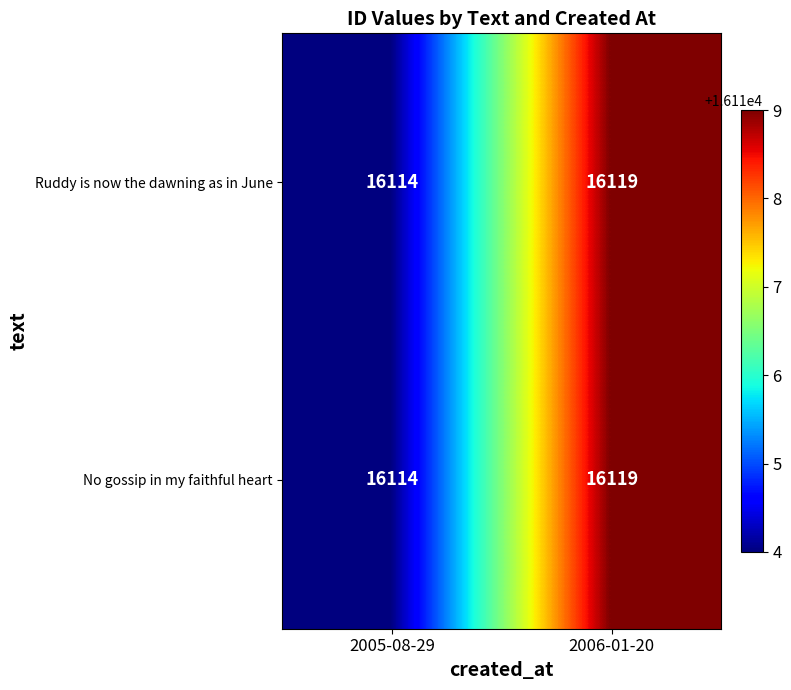

Rank the categories by Ruddy is now the dawning as in June value from highest to lowest.

2006-01-20, 2005-08-29